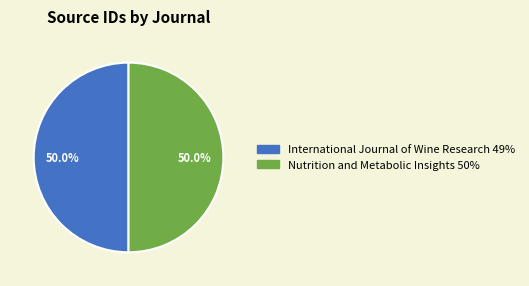

Is the sum of Nutrition and Metabolic Insights and International Journal of Wine Research greater than half?

Yes